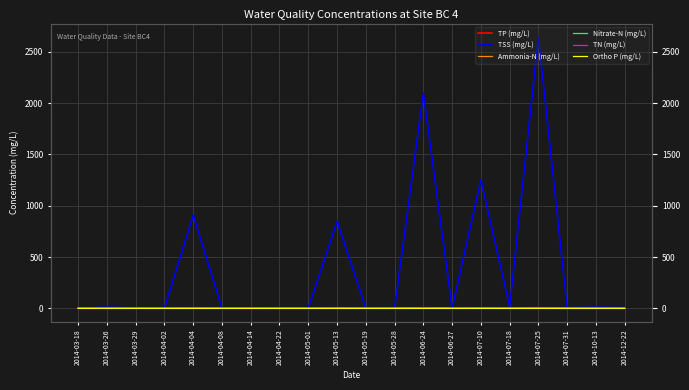

True or false: TN (mg/L) and TSS (mg/L) cross at least once.

False